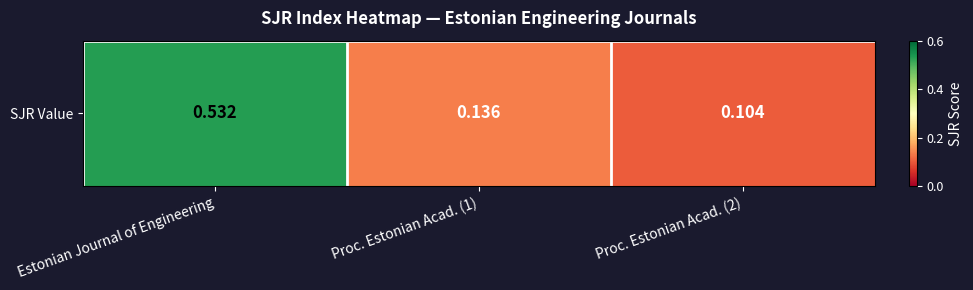

What is the difference between the maximum and minimum values?

0.4